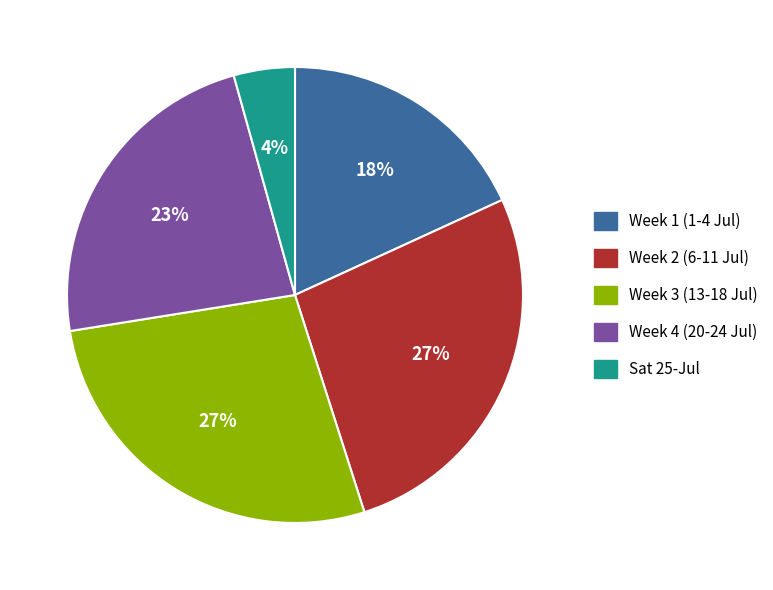

To the nearest percent, what is the average slice percentage?

20%